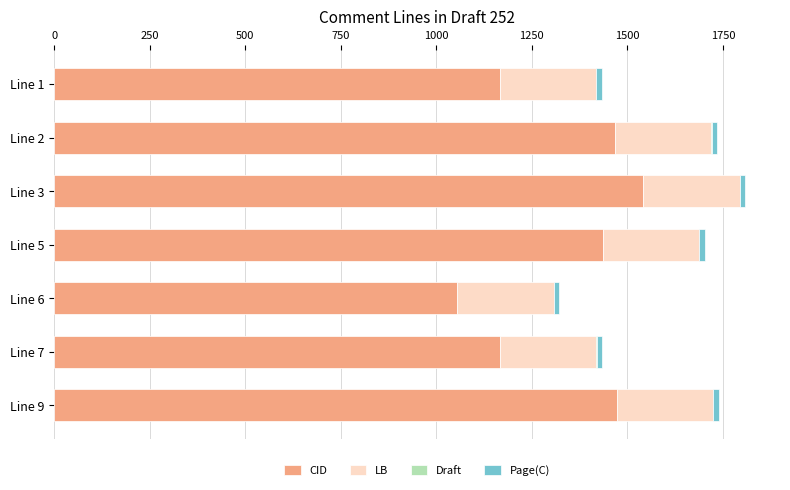

What is the maximum value for CID?

1542